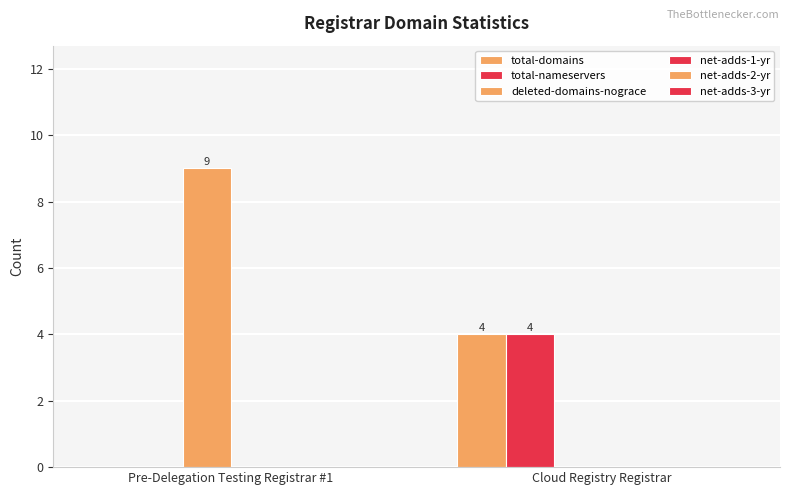

How many groups of bars are there?

2